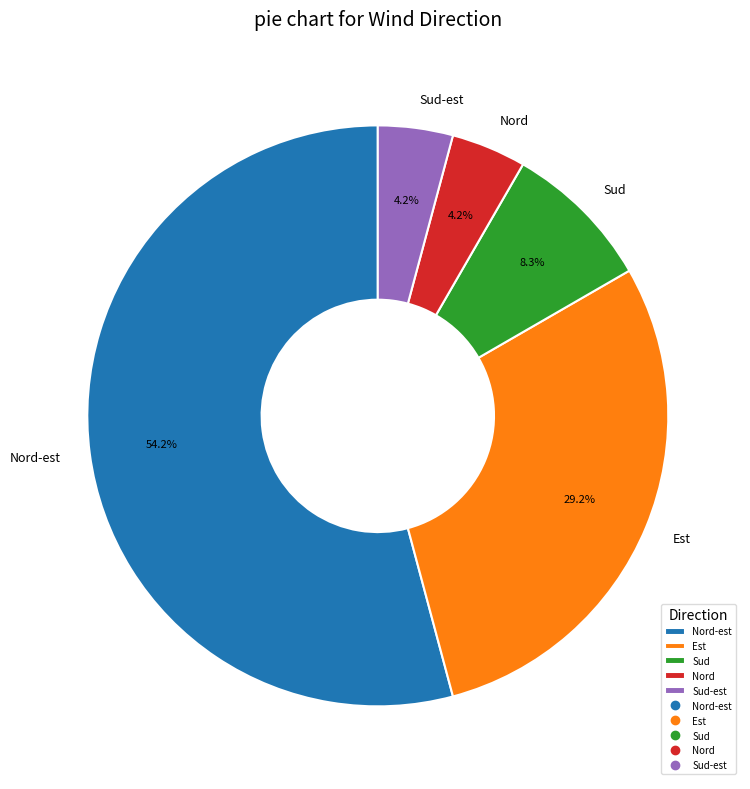

How many segments does this pie chart have?

5